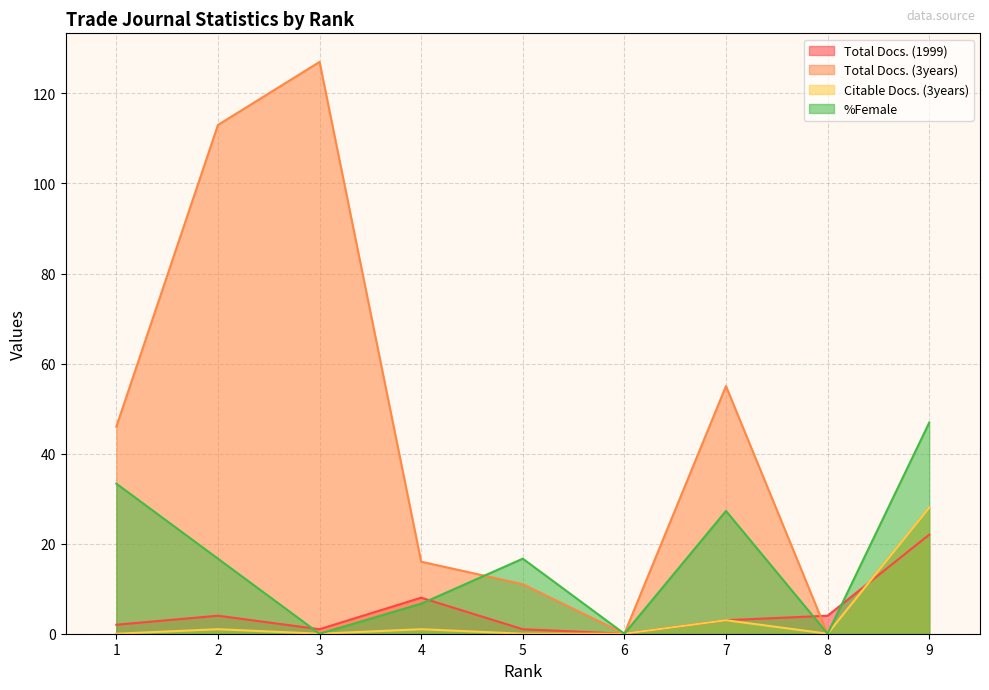

The %Female series shows 46.9 at 9. True or false?

True